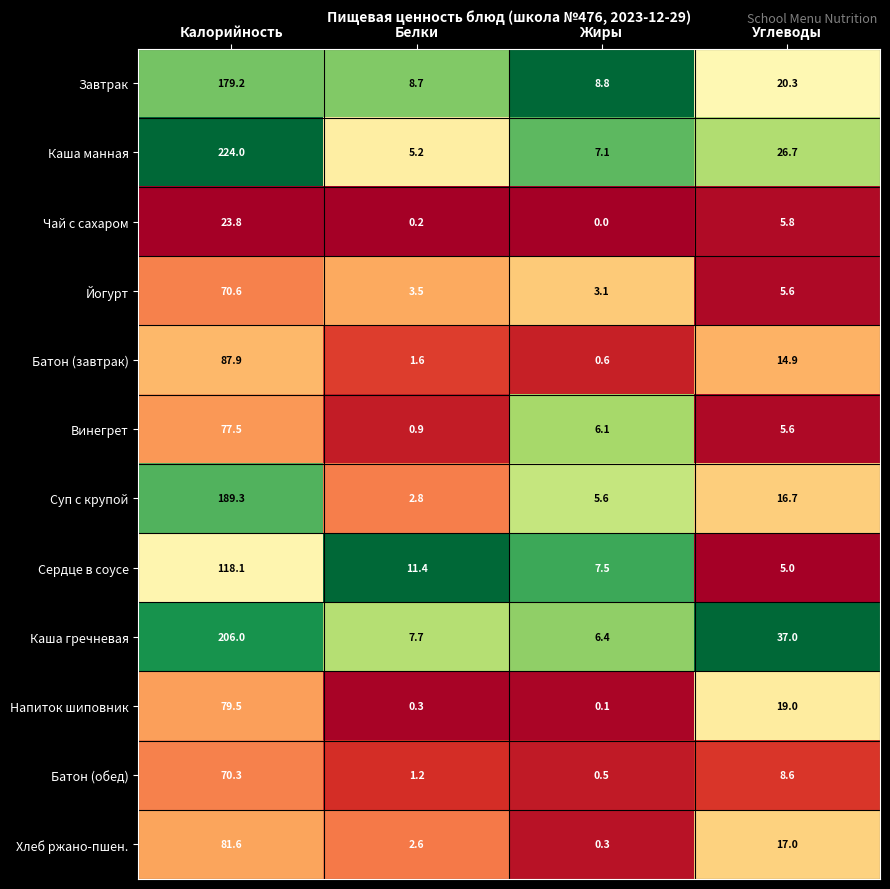

What value does the Батон (обед) series have at Калорийность?

70.3